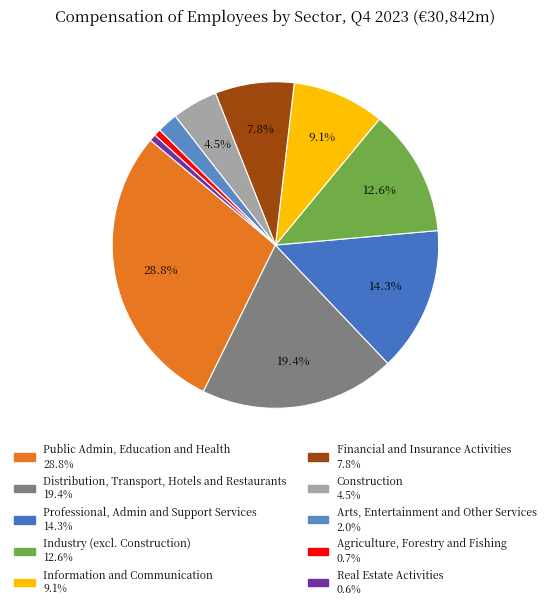

To the nearest percent, what is the difference between the Agriculture, Forestry and Fishing and Construction slice percentages?

4%